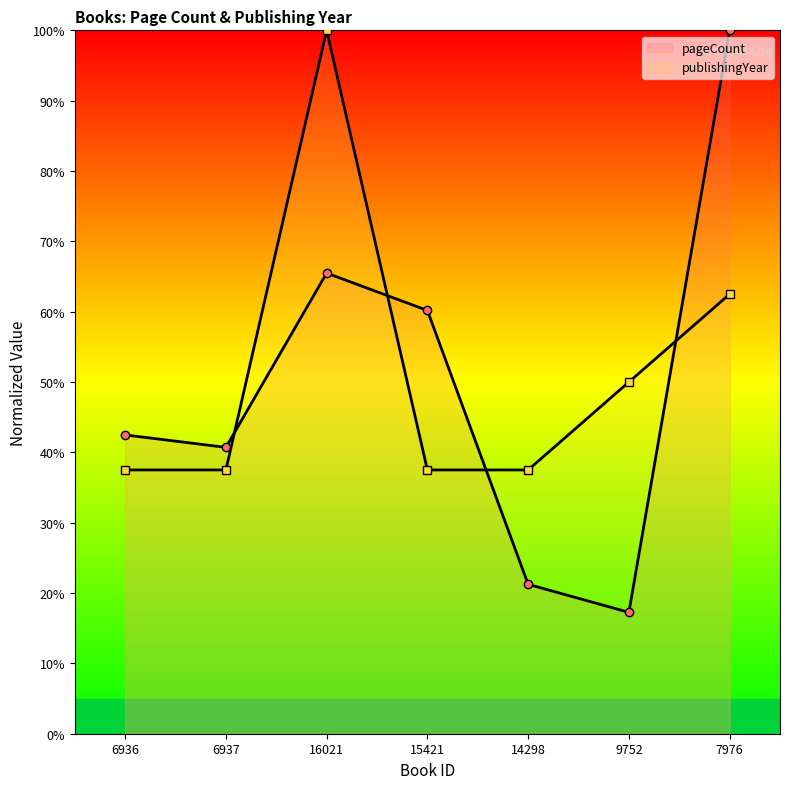

What is the value of the pageCount point at the 5th from the left?

21.2